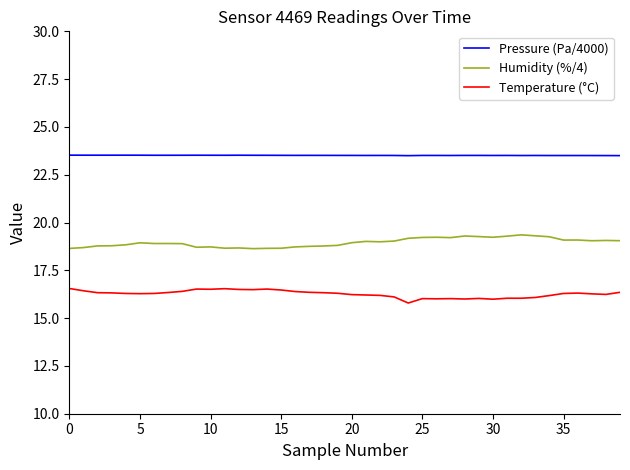

What is the maximum value shown in the chart?

23.5